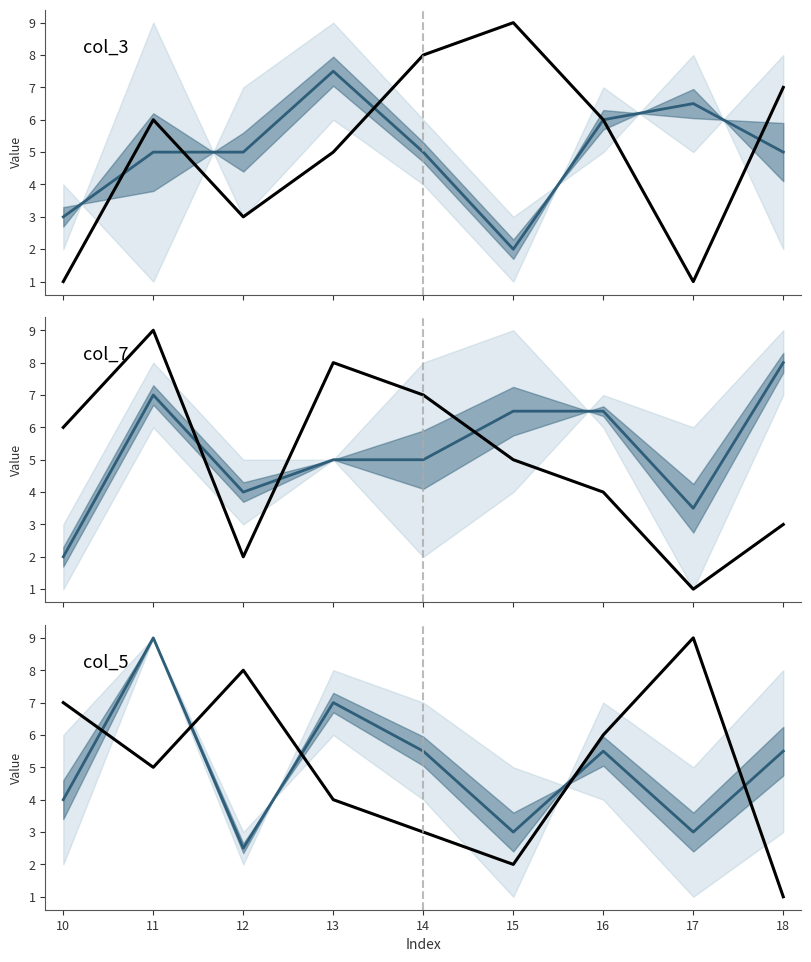

What are all the series names shown in the legend?

median, col_3, col_7, col_5